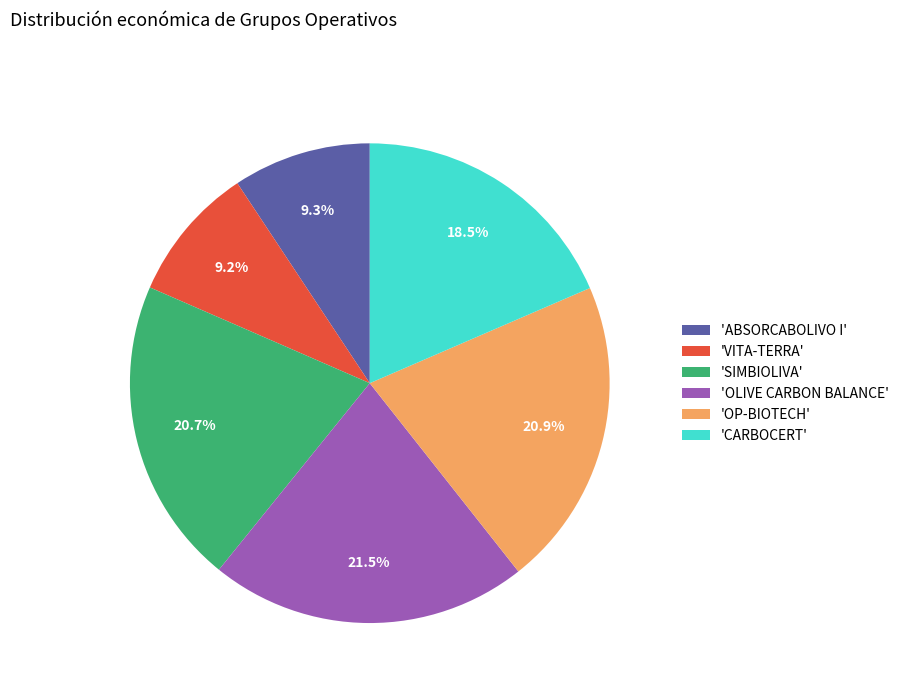

Which has a higher value, 'VITA-TERRA' or 'CARBOCERT'?

'CARBOCERT'